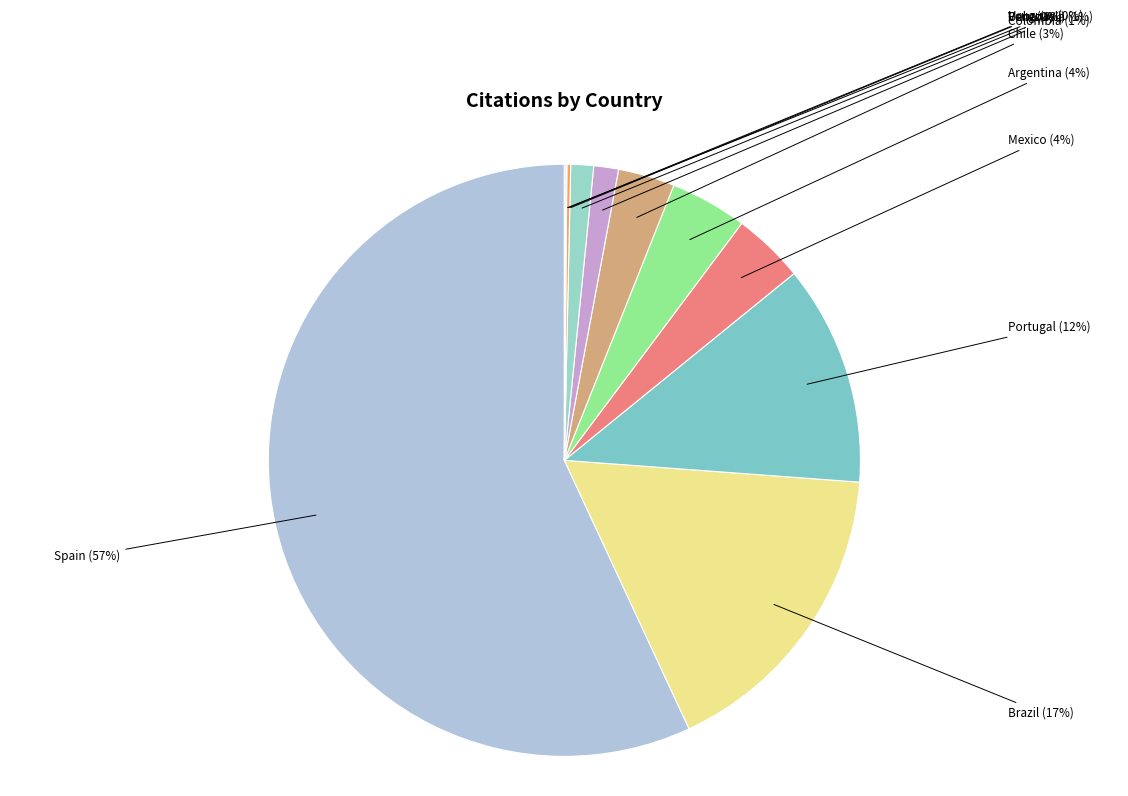

Is it true that Argentina is 4% of the pie?

True